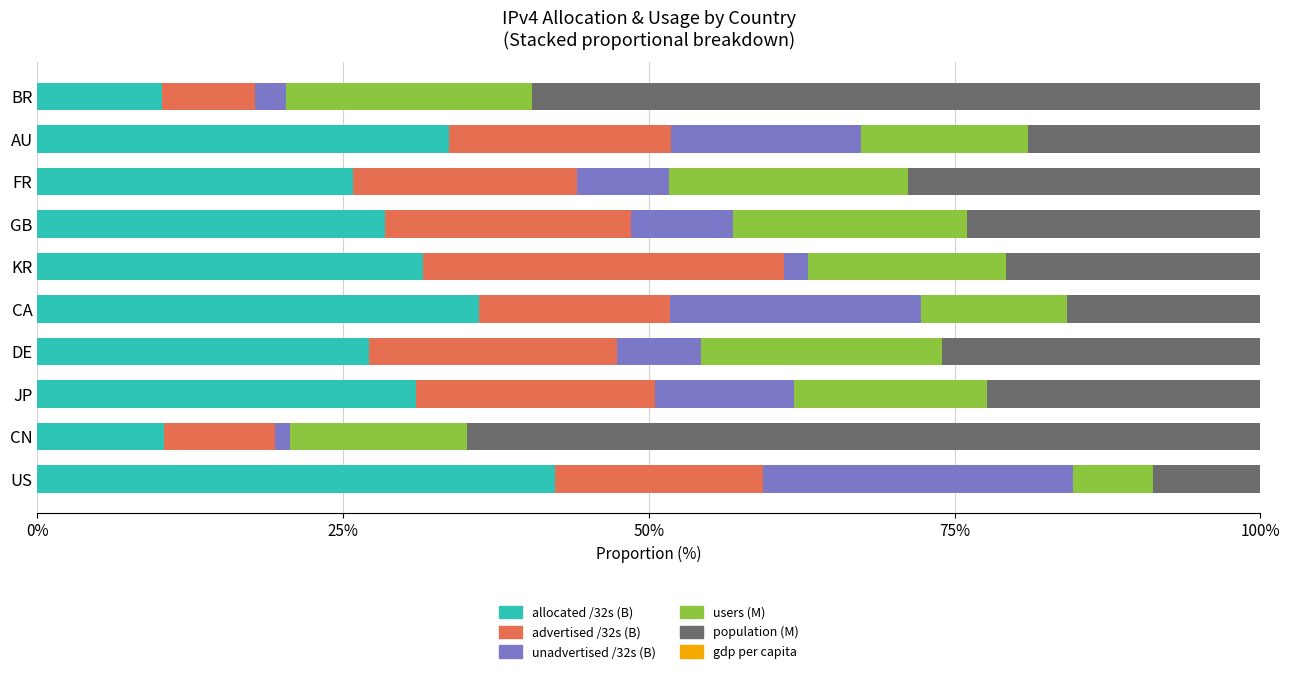

At which label does allocated /32s (B) reach its peak?

US